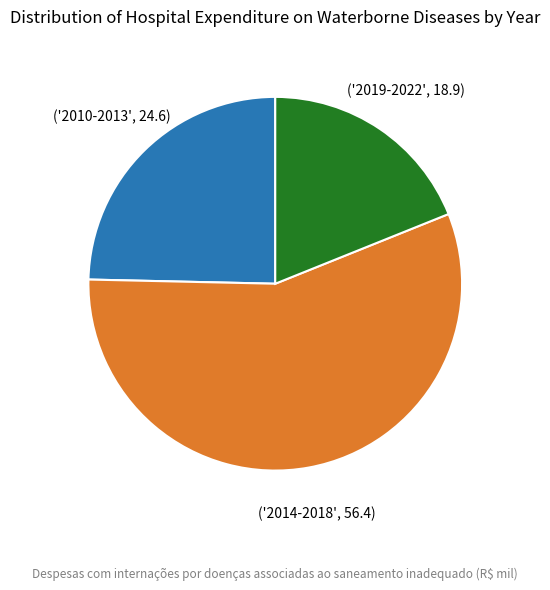

Is there a majority slice in this chart?

Yes